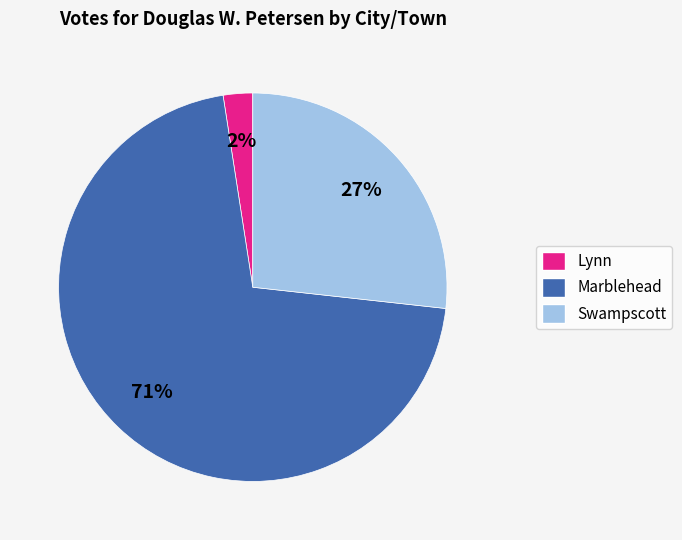

True or false: Swampscott accounts for 27% of the total.

True